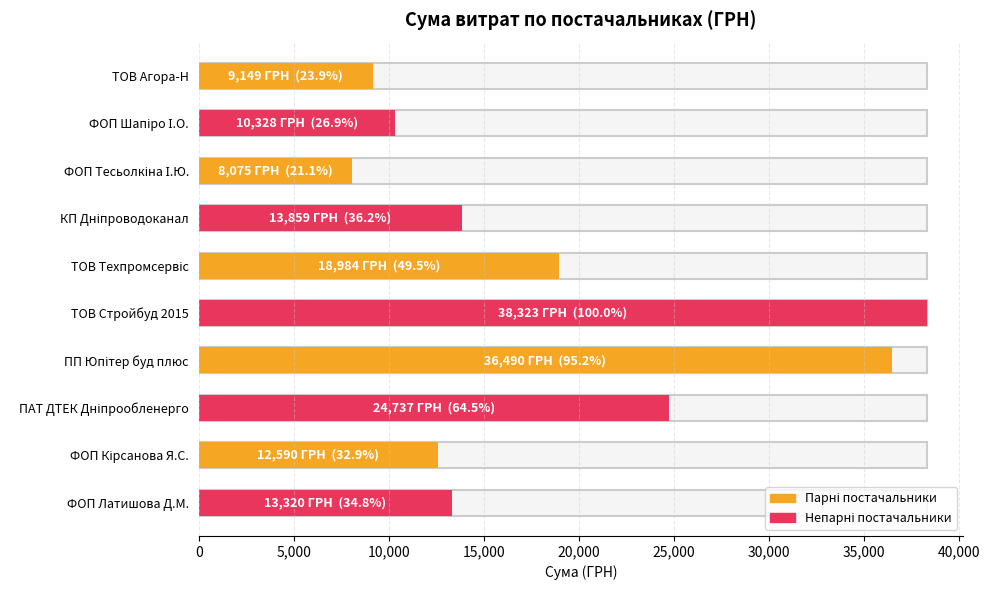

At which category does the chart reach its minimum across all series?

ФОП "Тесьолкіна І.Ю."